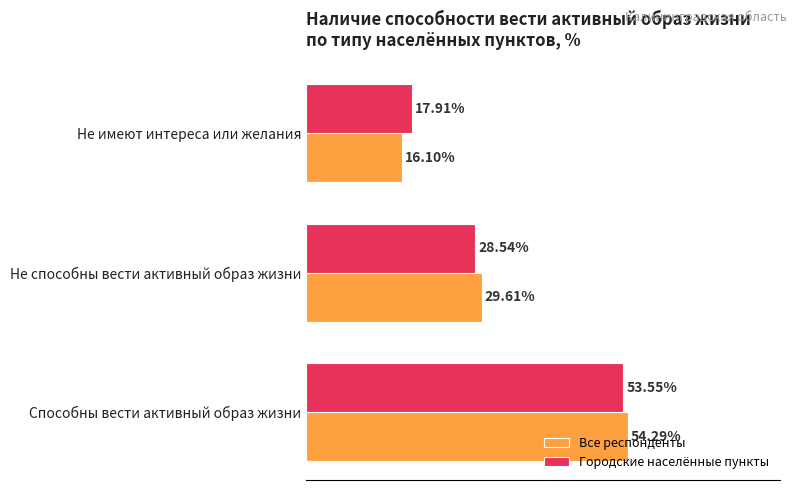

Is the value of Городские населённые пункты at Не имеют интереса или желания greater than the value of Все респонденты at Не способны вести активный образ жизни?

No